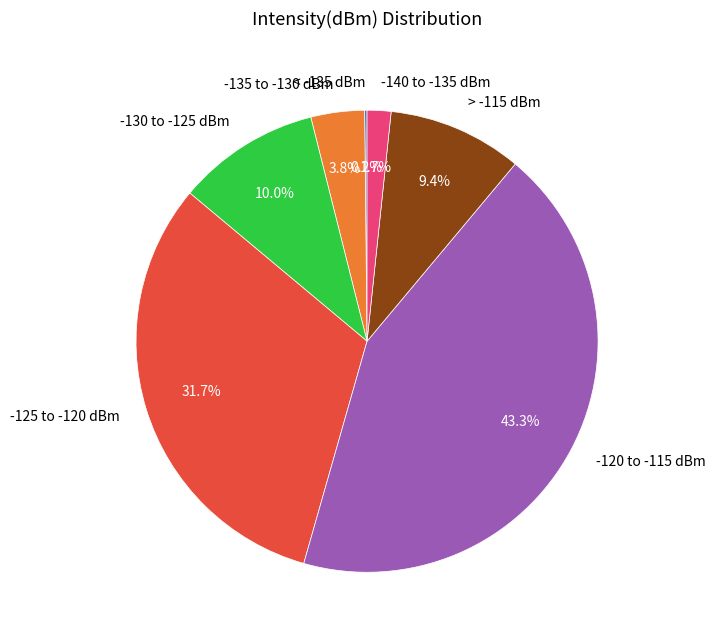

Which slice is the largest?

-120 to -115 dBm